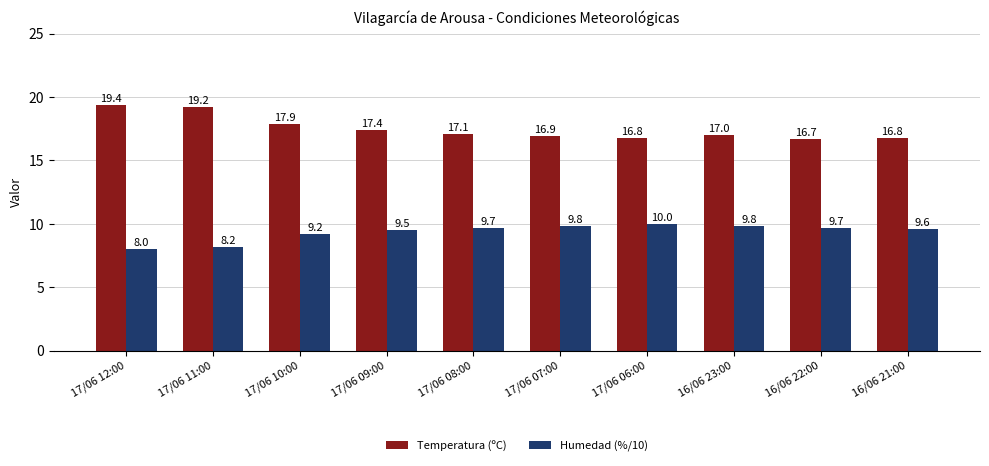

Reading left to right, what are all the values shown in this chart?

Temperatura (ºC): 19.4	19.2	17.9	17.4	17.1	16.9	16.8	17.0	16.7	16.8
Humedad (%/10): 8.0	8.2	9.2	9.5	9.7	9.8	10.0	9.8	9.7	9.6